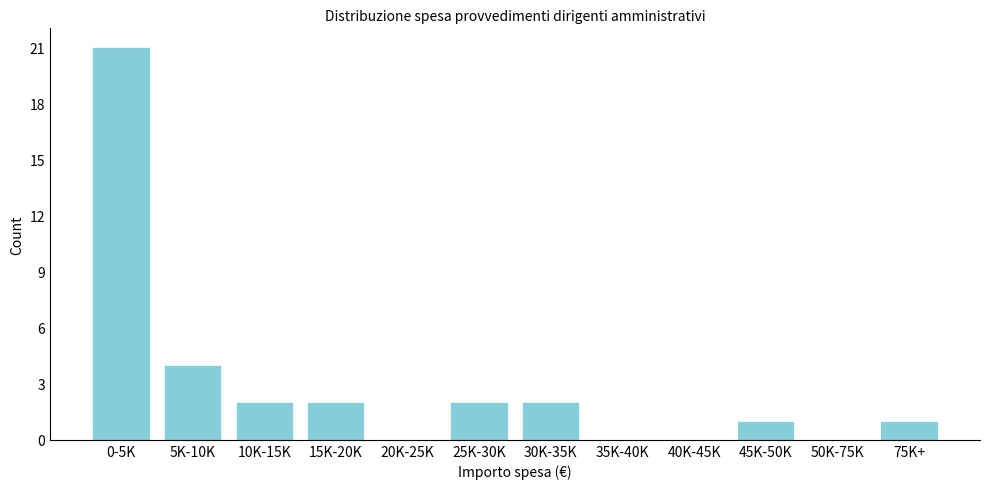

Reading left to right, what are all the values shown in this chart?

0-5K=21	5K-10K=4	10K-15K=2	15K-20K=2	20K-25K=0	25K-30K=2	30K-35K=2	35K-40K=0	40K-45K=0	45K-50K=1	50K-75K=0	75K+=1